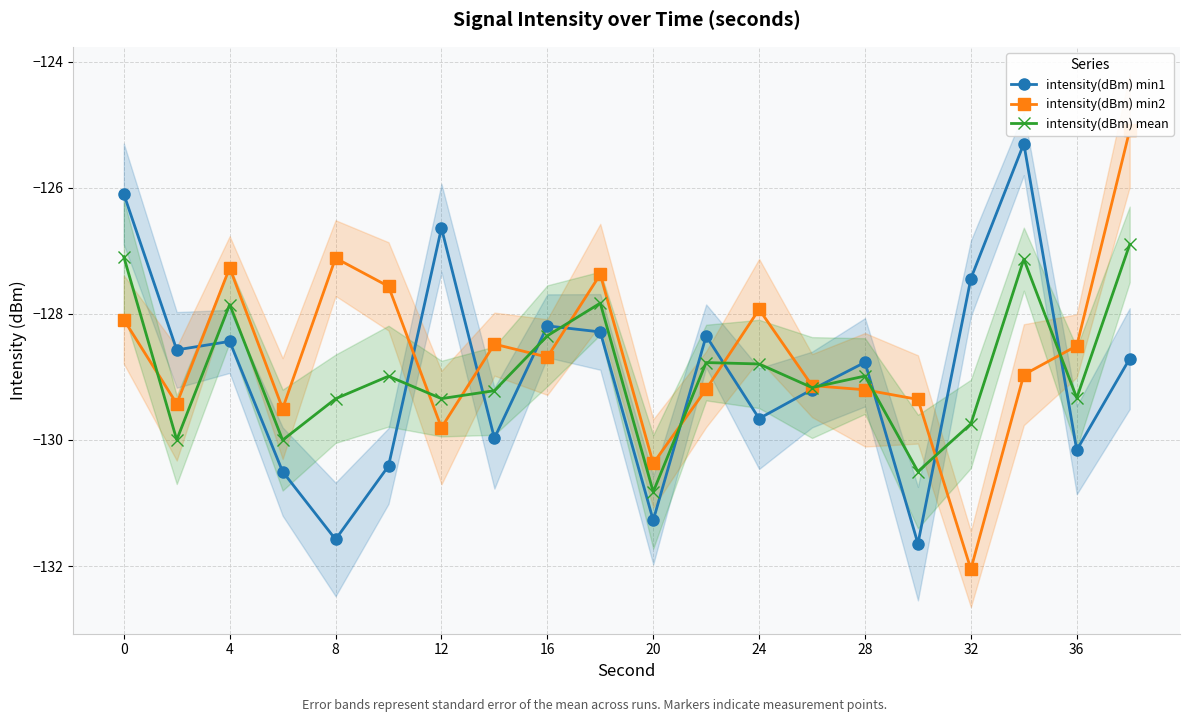

Which series has the largest total across all categories?

intensity(dBm) min2